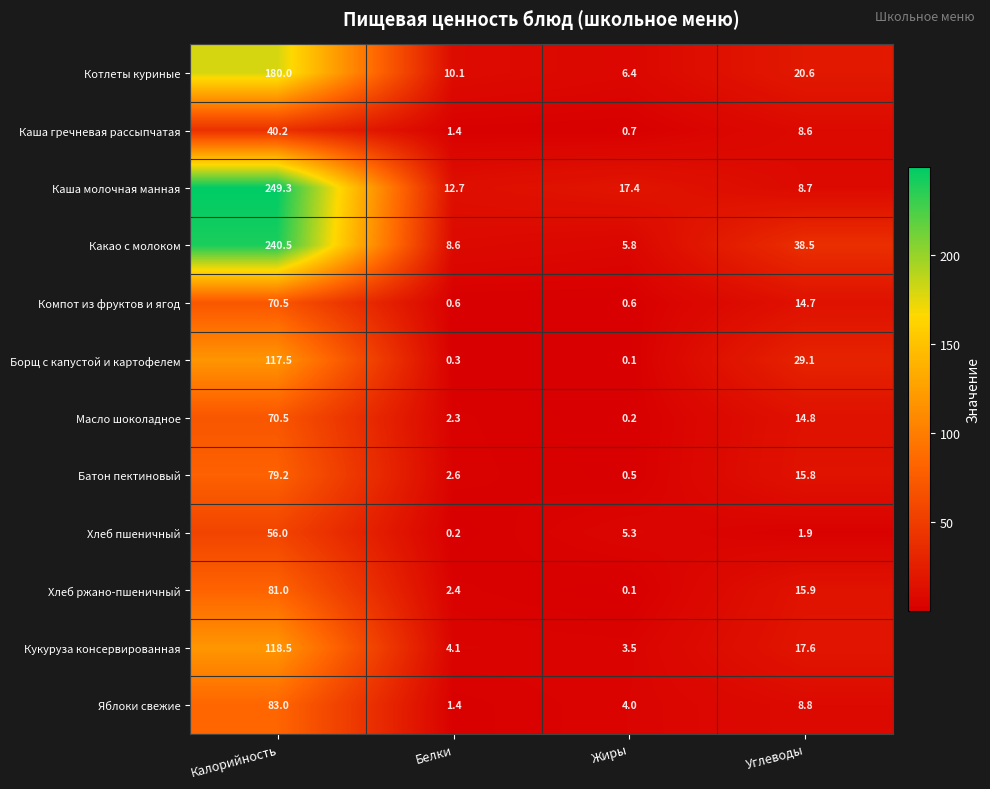

At which category does the chart reach its minimum across all series?

Жиры